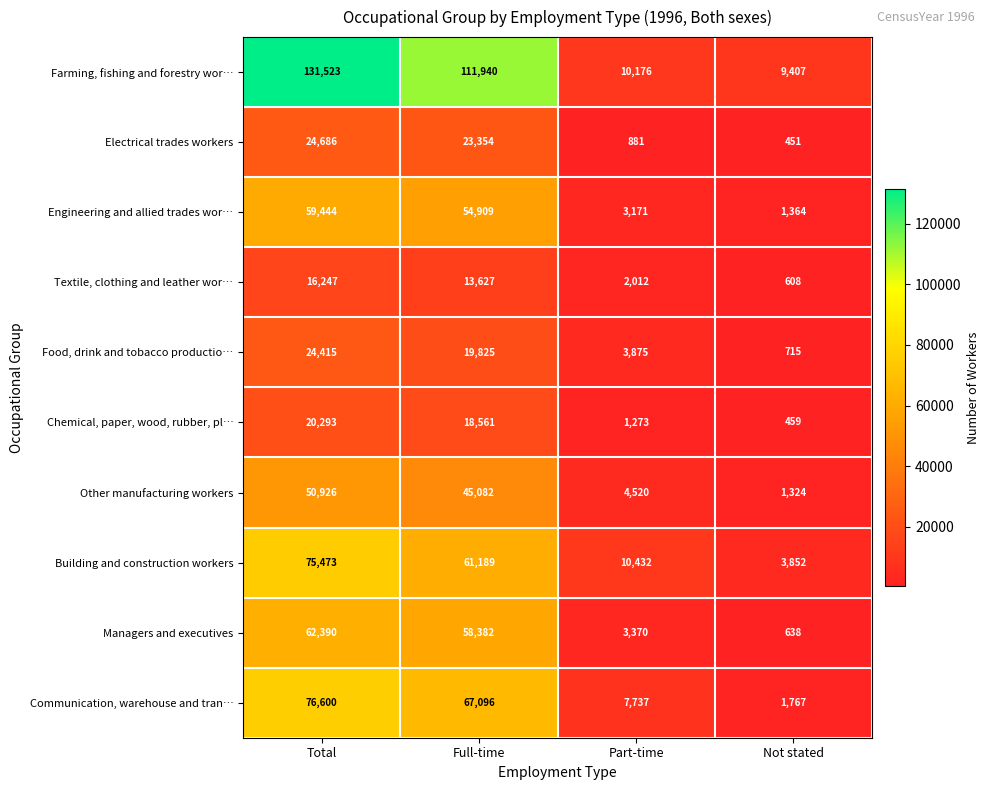

What is the average value of the Communication, warehouse and tran… series?

38300